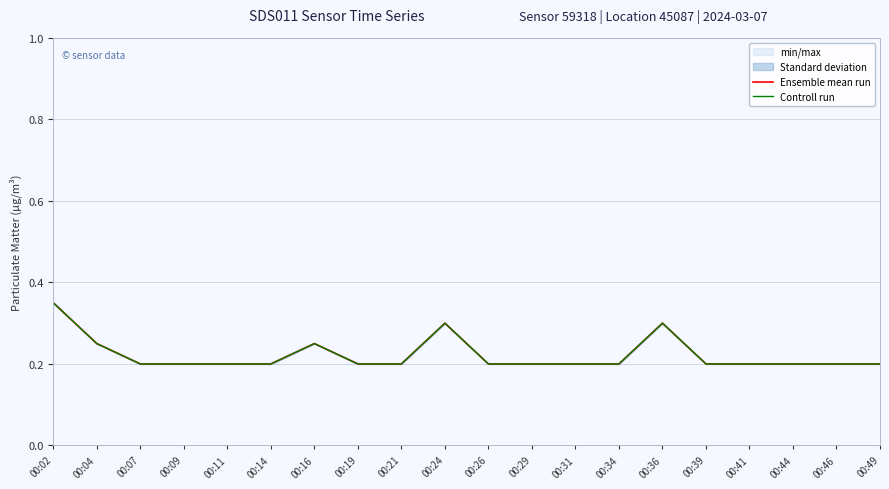

True or false: Controll run and Ensemble mean run cross at least once.

False